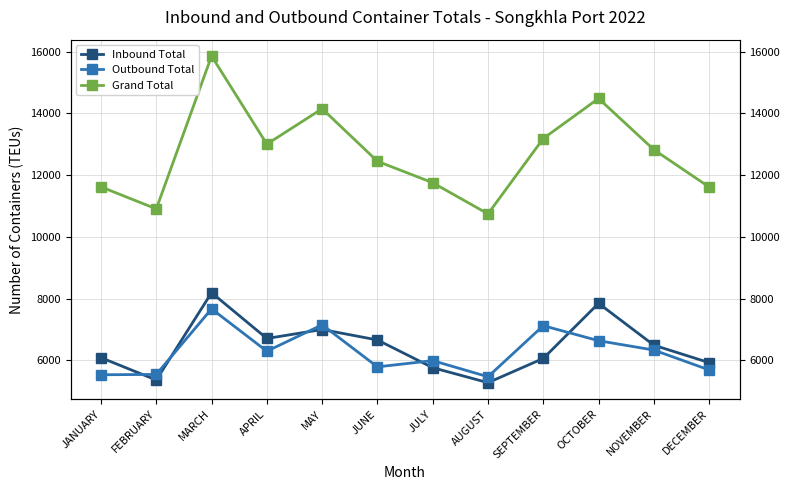

What is the difference between the second highest and second lowest values in the Outbound Total series?

1618